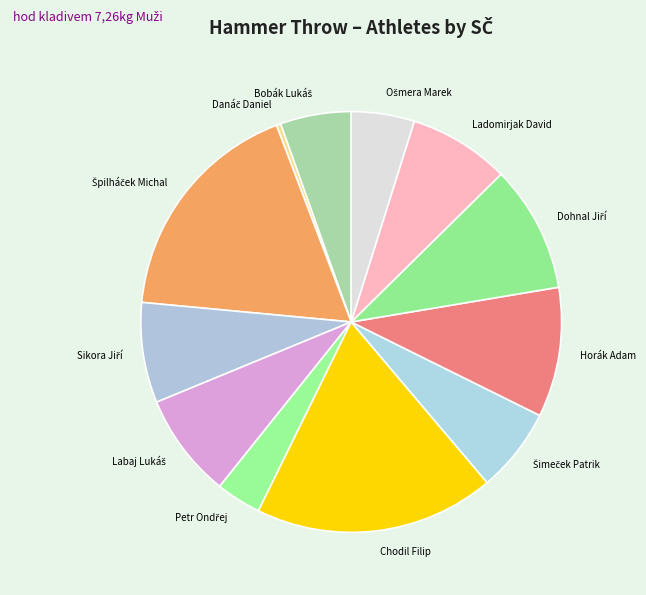

Is there a majority slice in this chart?

No